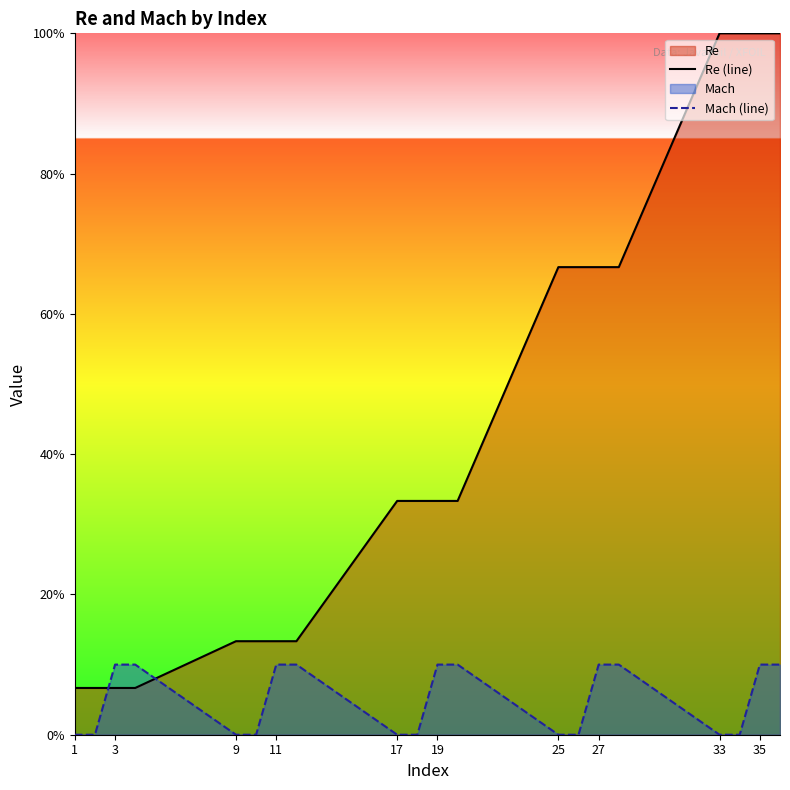

What is the value of the Re (line) point at the 1st from the left?

0.1